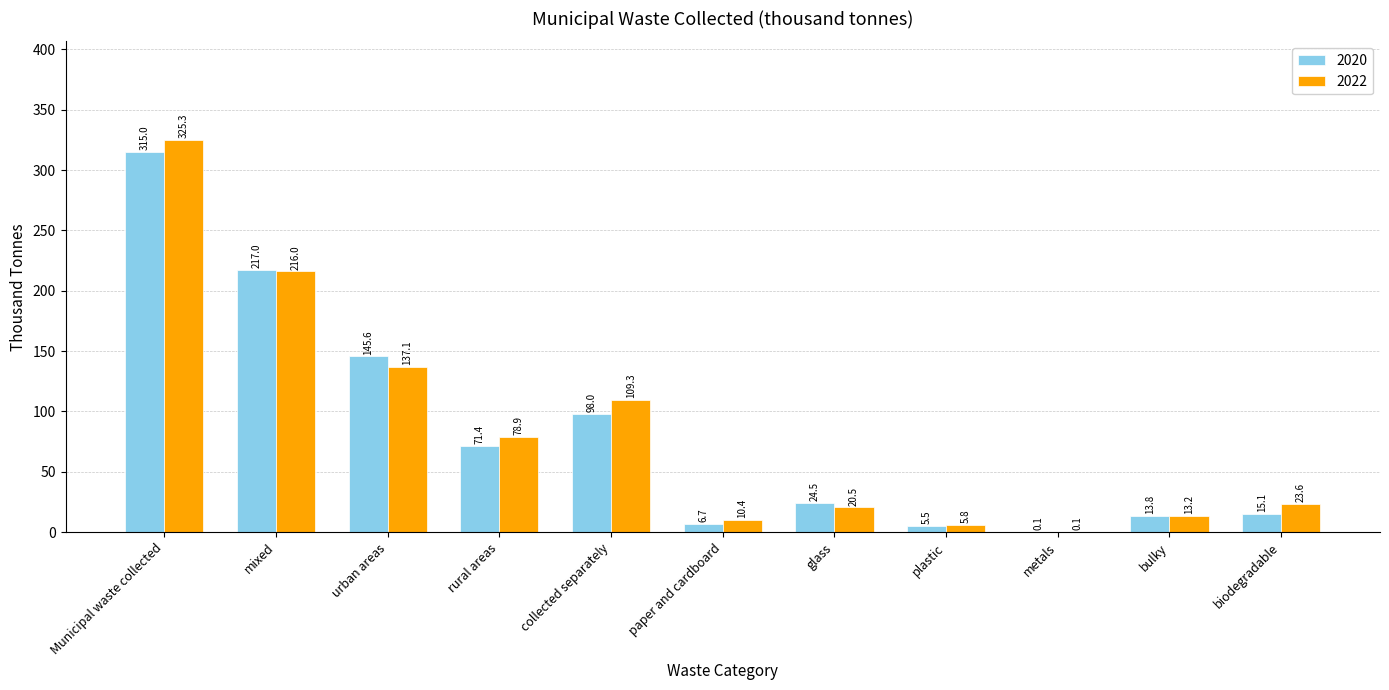

True or false: 2022 has a value of 9.6 at biodegradable.

False